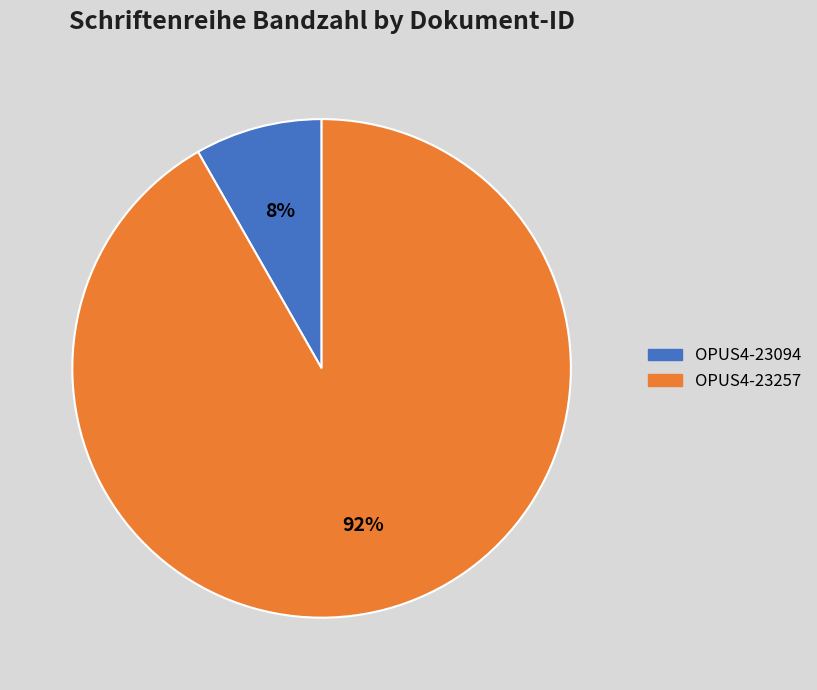

True or false: OPUS4-23094 accounts for 20% of the total.

False